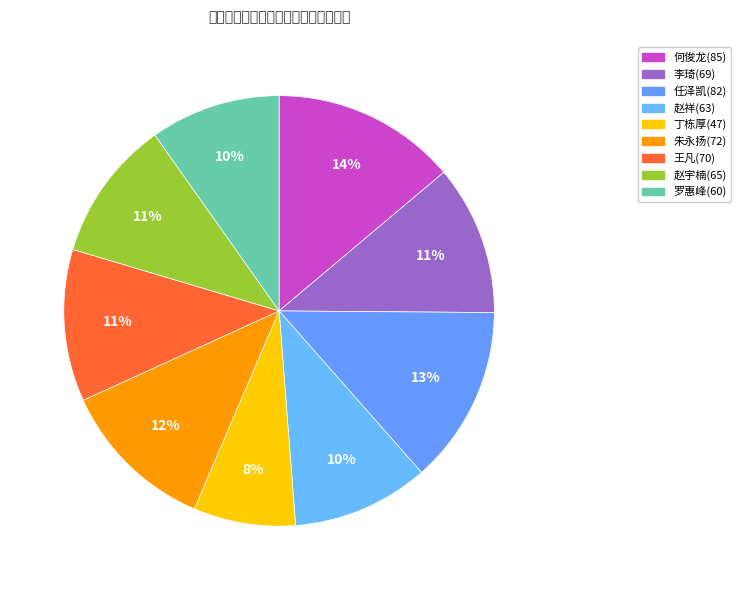

Combined, what portion of the pie is 赵祥(63) and 何俊龙(85)?

24.1%